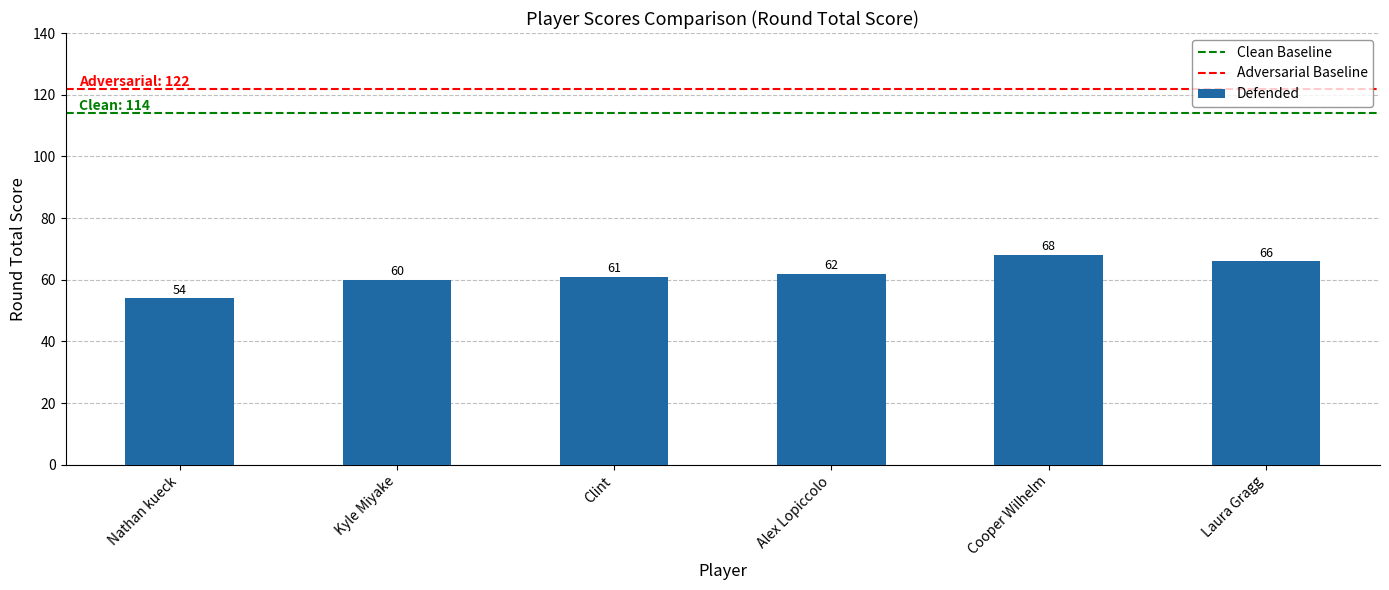

Which category has the highest value across all series?

Cooper Wilhelm